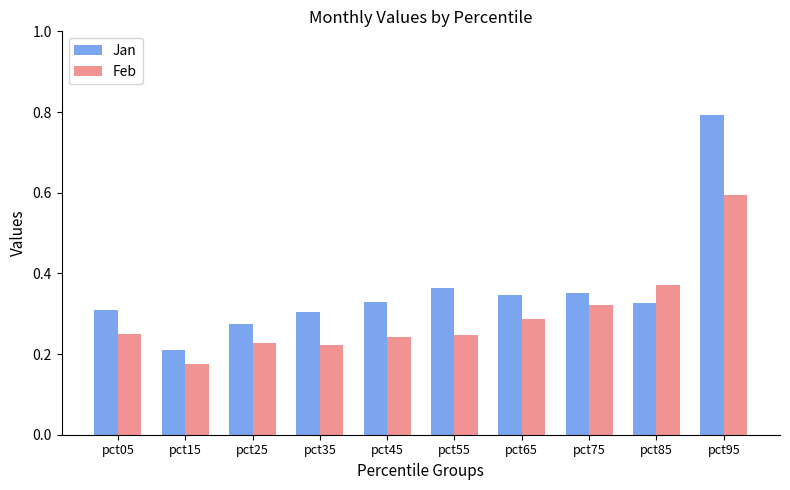

What is the highest value of the Feb series?

0.6